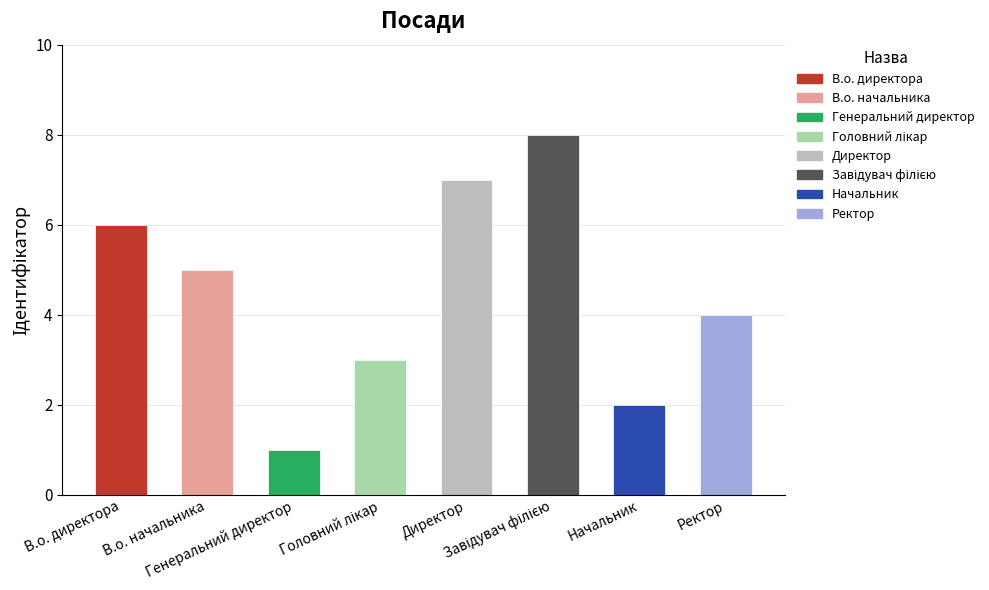

Approximately how many times larger is the value at В.о. начальника compared to Головний лікар?

1.7